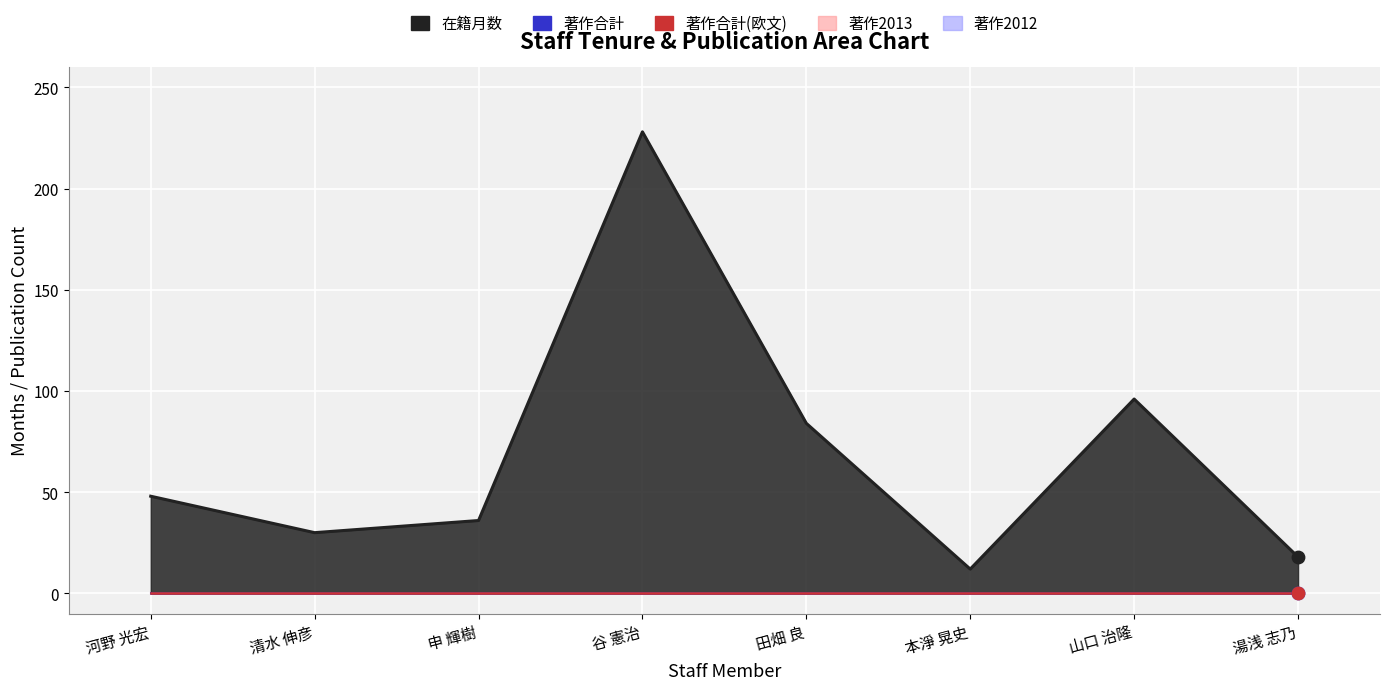

Which series reaches the minimum Y coordinate?

著作合計